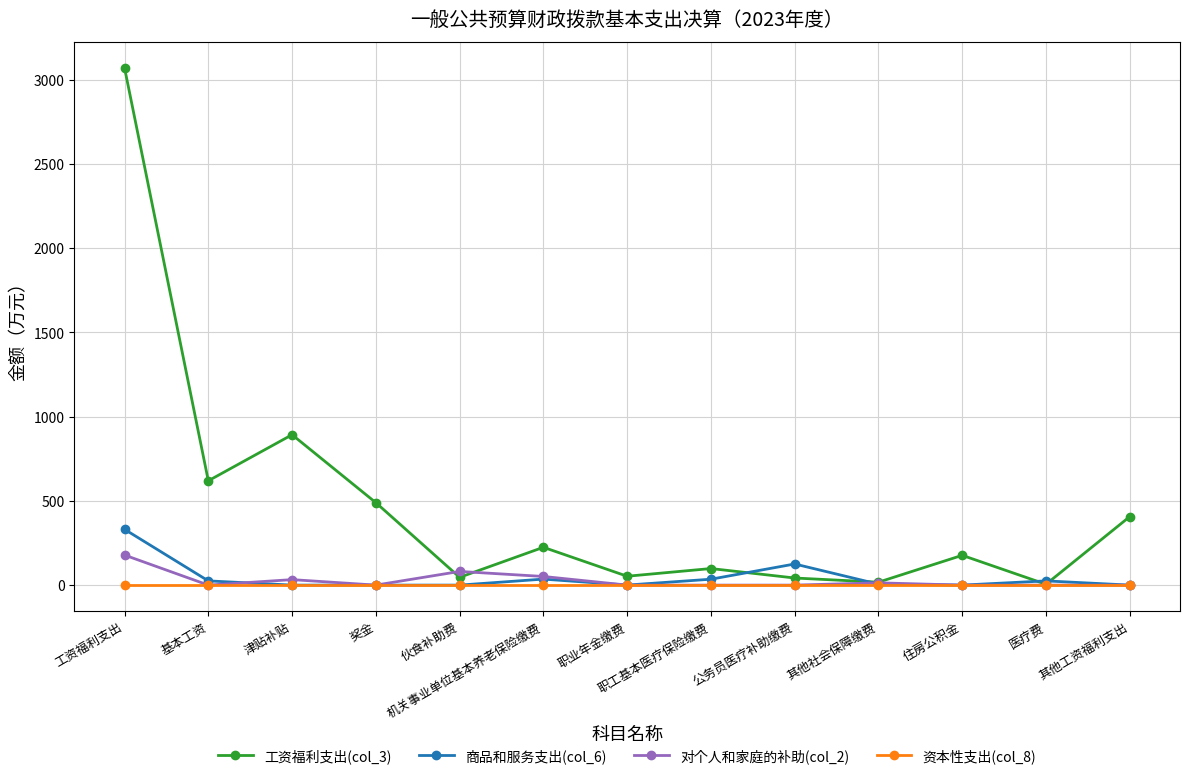

List the series in order of their peak value, lowest first.

资本性支出(col_8), 对个人和家庭的补助(col_2), 商品和服务支出(col_6), 工资福利支出(col_3)